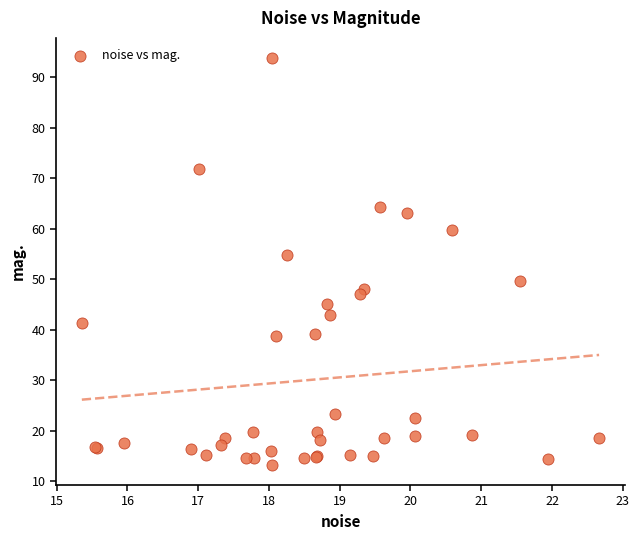

What Y value in the scatter plot is closest to 53?

54.8